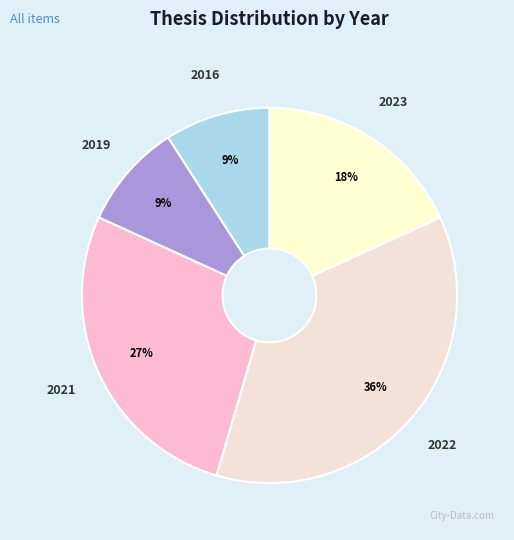

The 2019 slice represents 18% of the pie. True or false?

False